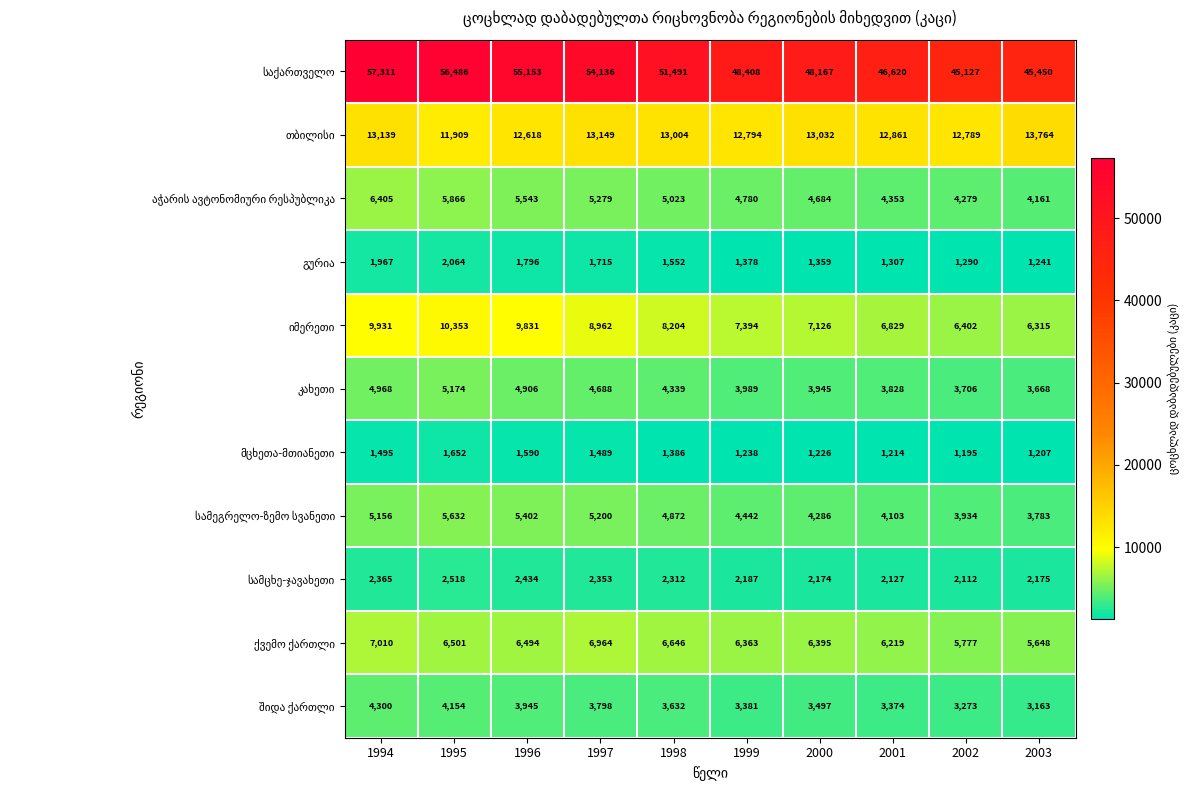

How many distinct data groups are displayed?

11